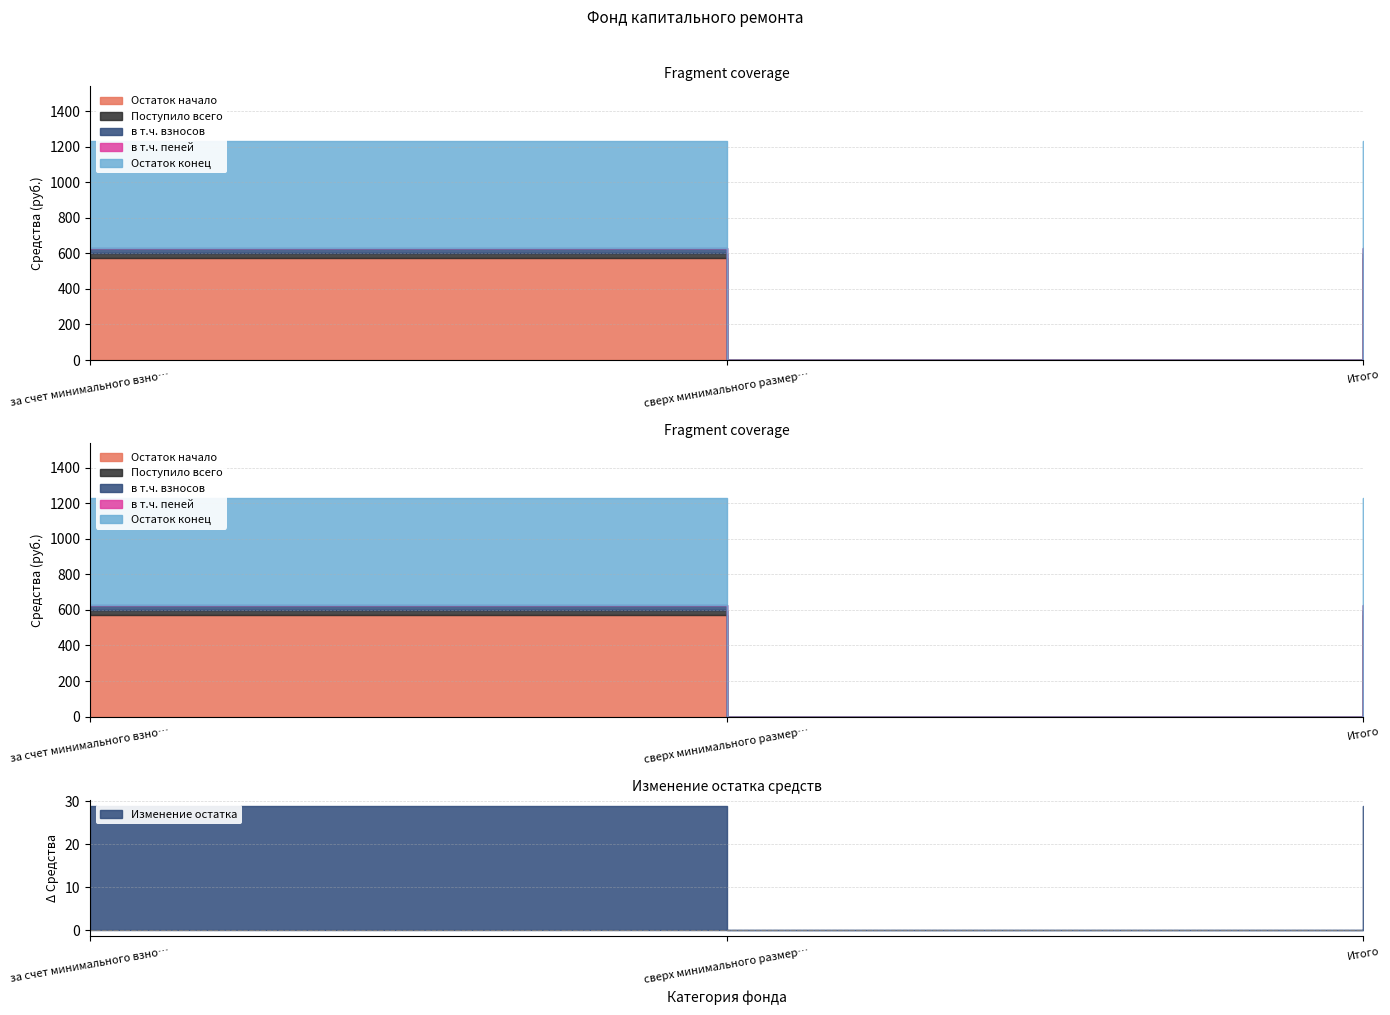

Is the value of в т.ч. пеней at Итого greater than the value of Поступило всего at сверх минимального размера взноса?

Yes